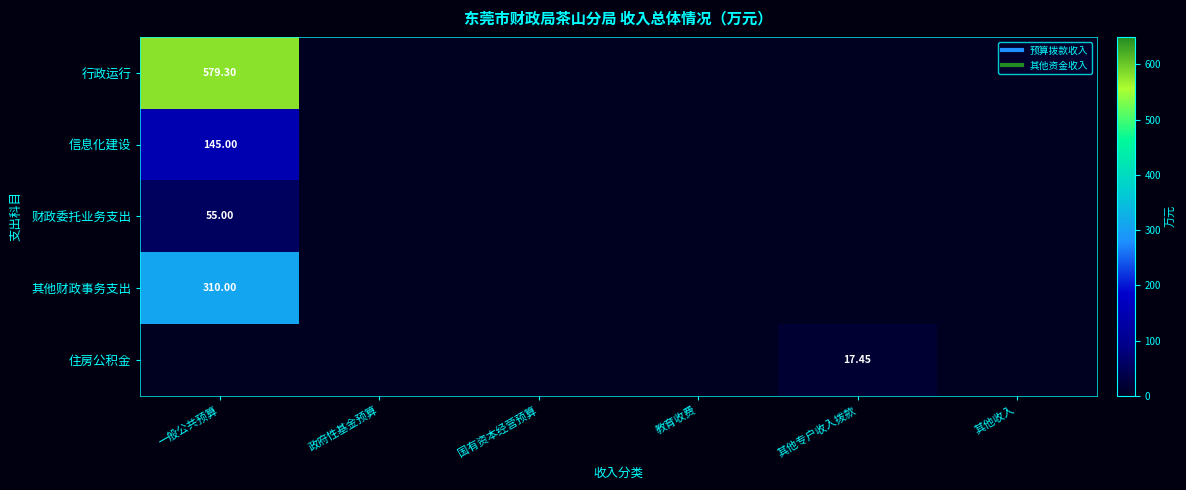

At which label does 信息化建设 reach its minimum?

政府性基金预算